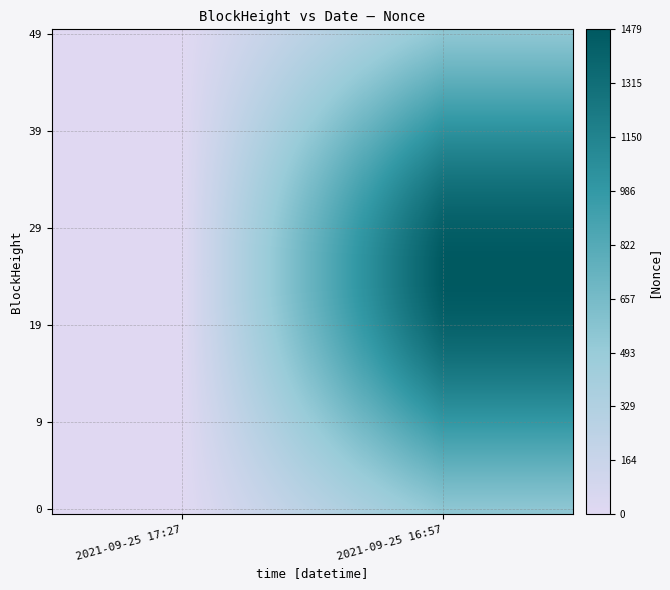

What is the greatest value displayed?

1479